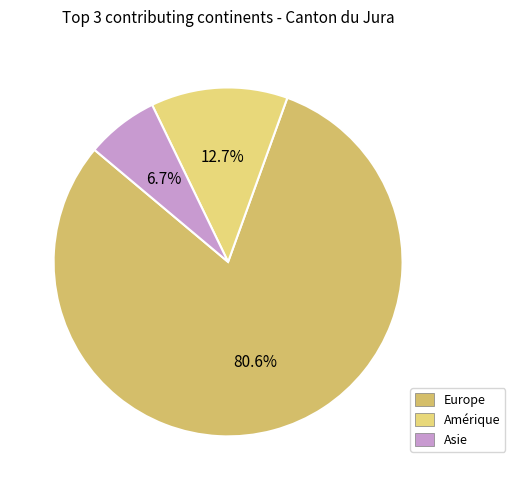

Does Europe account for over 50% of the chart?

Yes